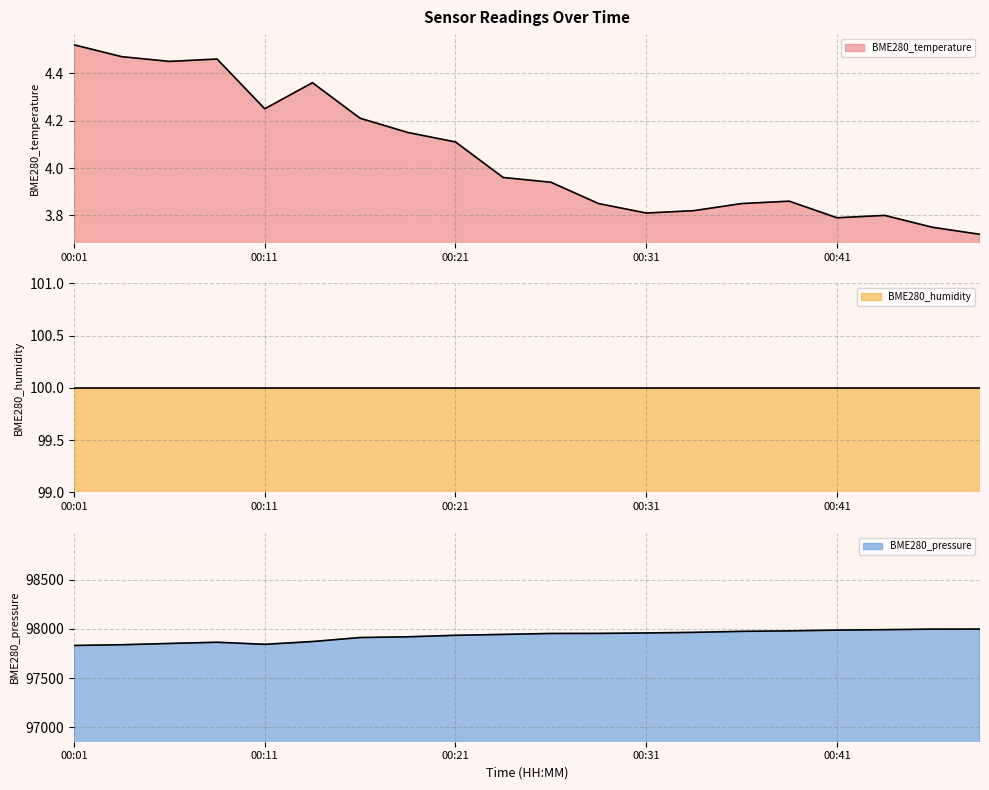

What is the maximum value for BME280_pressure?

97998.6